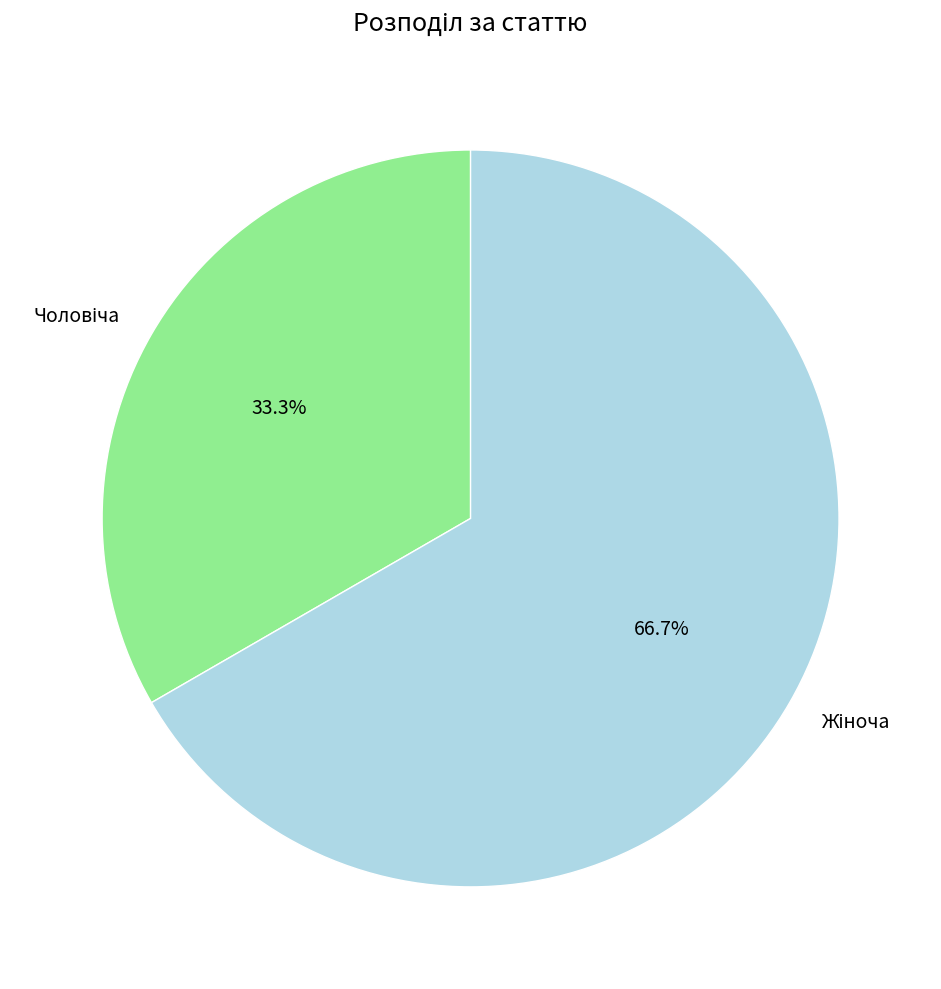

Does any single category account for the majority?

Yes